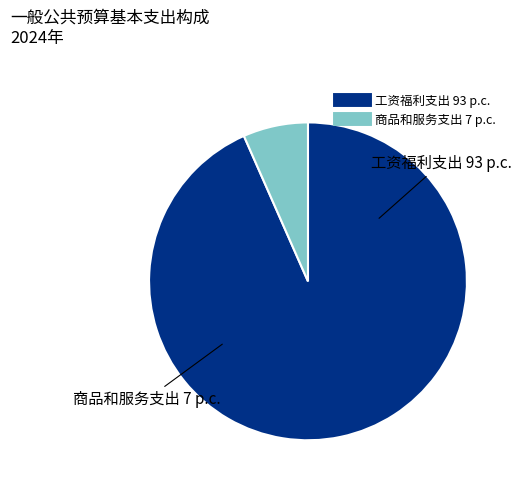

Which slice is the largest?

工资福利支出